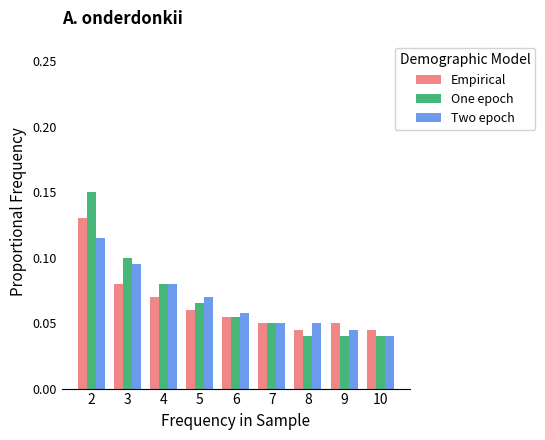

How many Empirical values are between 0 and 1?

9